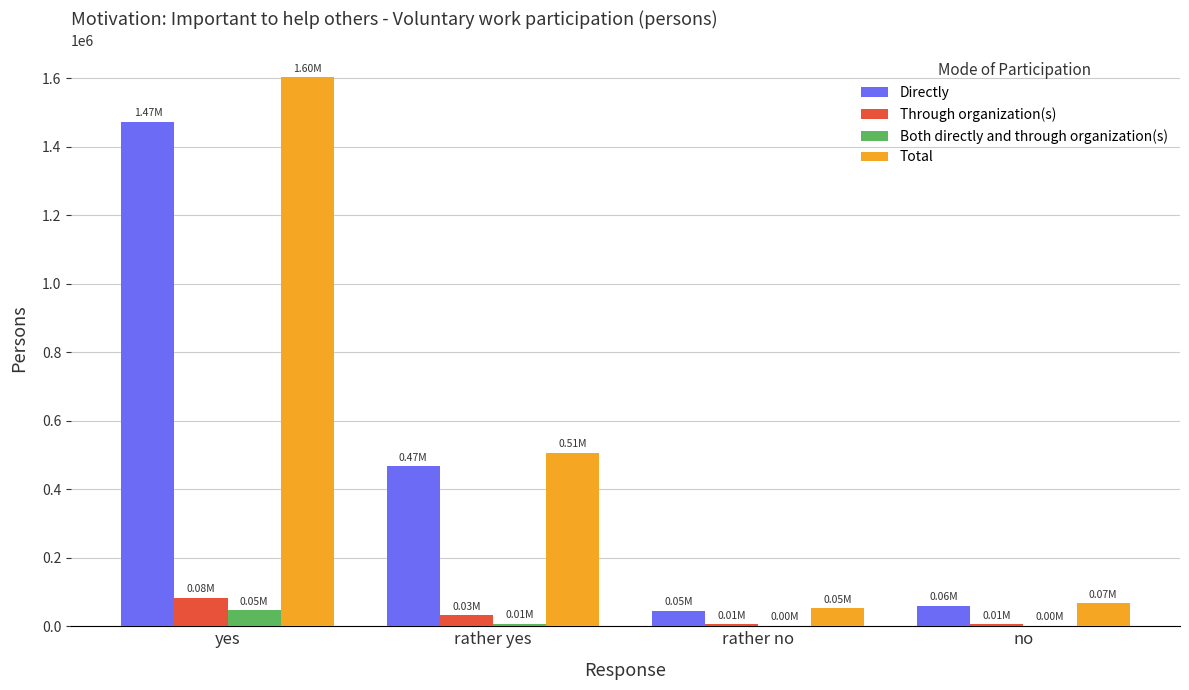

Which label corresponds to the largest value in the chart?

yes